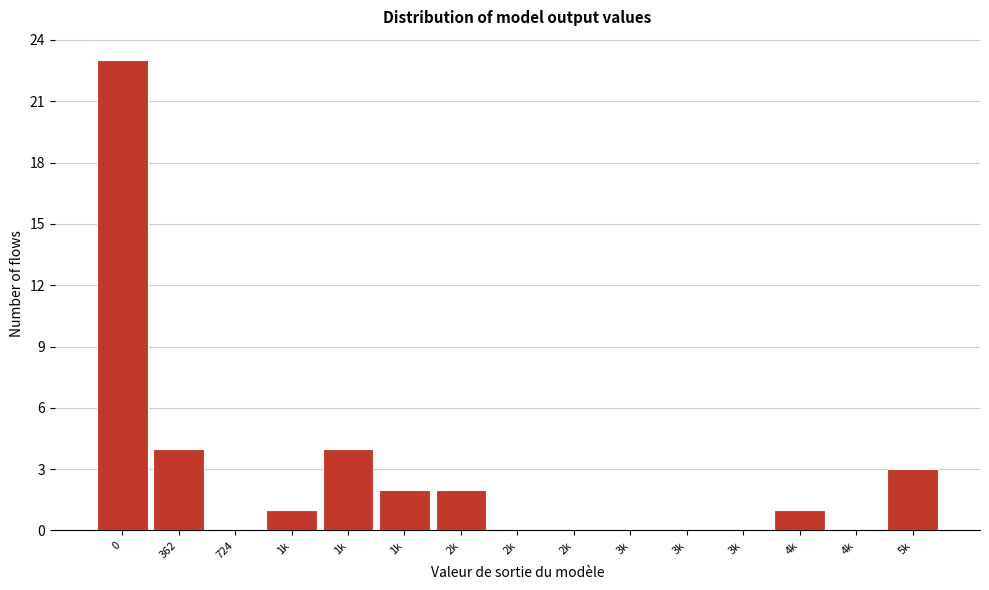

How many data points does each series have?

15